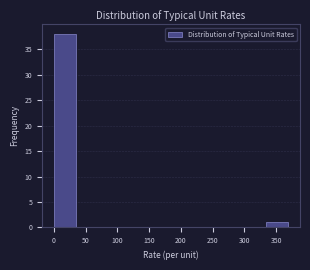

How tall is the bar that spans 0 to 40 on the x-axis? Neither the bar edges nor the heights are printed on the chart, so give them approximately, as read against the axes.

38